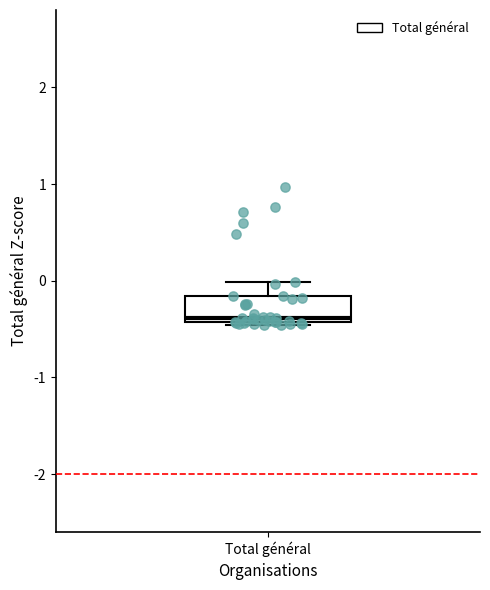

Where is the lower edge of the box for Total général on the y-axis? The values are not printed on the chart, so give them approximately, as read against the axis.

-0.4